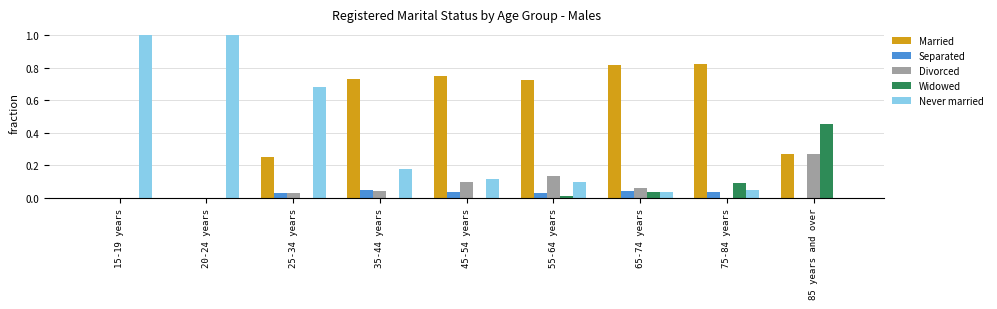

Which series has the largest range (max minus min)?

Never married